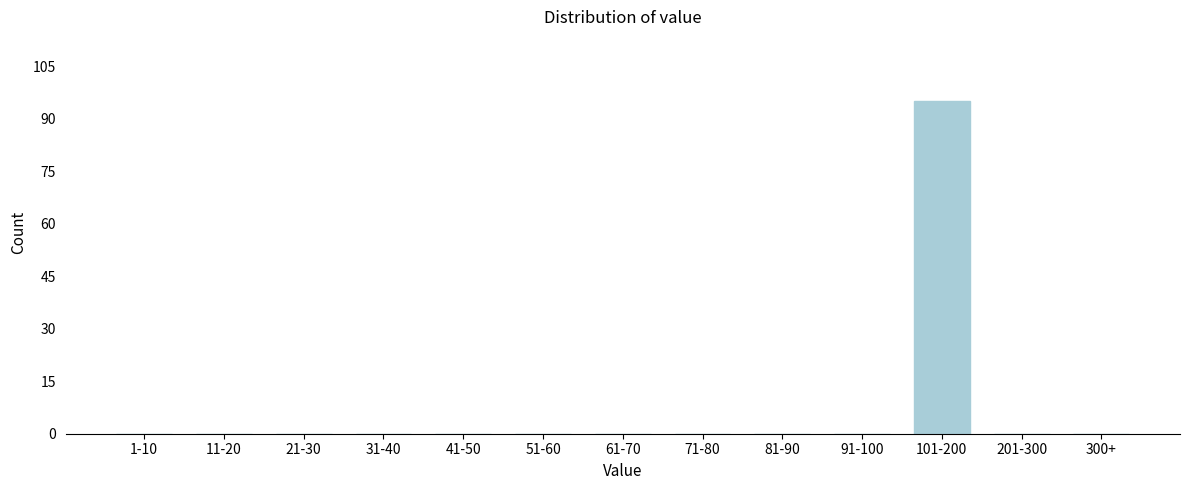

Reading right to left, extract all data points from this chart.

300+=0	201-300=0	101-200=95	91-100=0	81-90=0	71-80=0	61-70=0	51-60=0	41-50=0	31-40=0	21-30=0	11-20=0	1-10=0